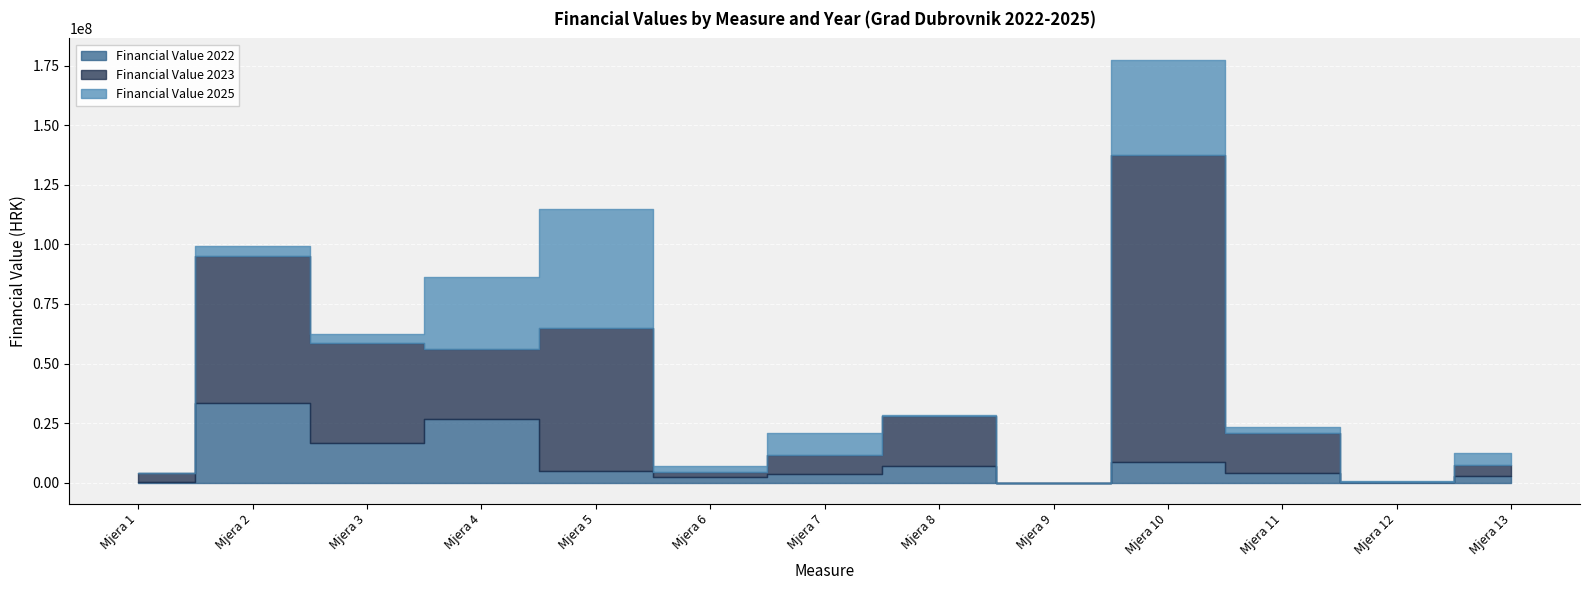

Reading left to right, transcribe all the data shown in this chart.

Financial Value 2022: 150000	33600000	16500000	26577800	5000000	2282000	3830000	7060000	0	8680625	4180000	200000	2800000
Financial Value 2023: 4000000	61557603	42000000	29577800	60000000	2282000	7800000	21000000	0	128915000	16550000	200000	4800000
Financial Value 2025: 0	4000000	3730000	30000000	50000000	2282000	9000000	500000	0	40000000	2800000	200000	4800000